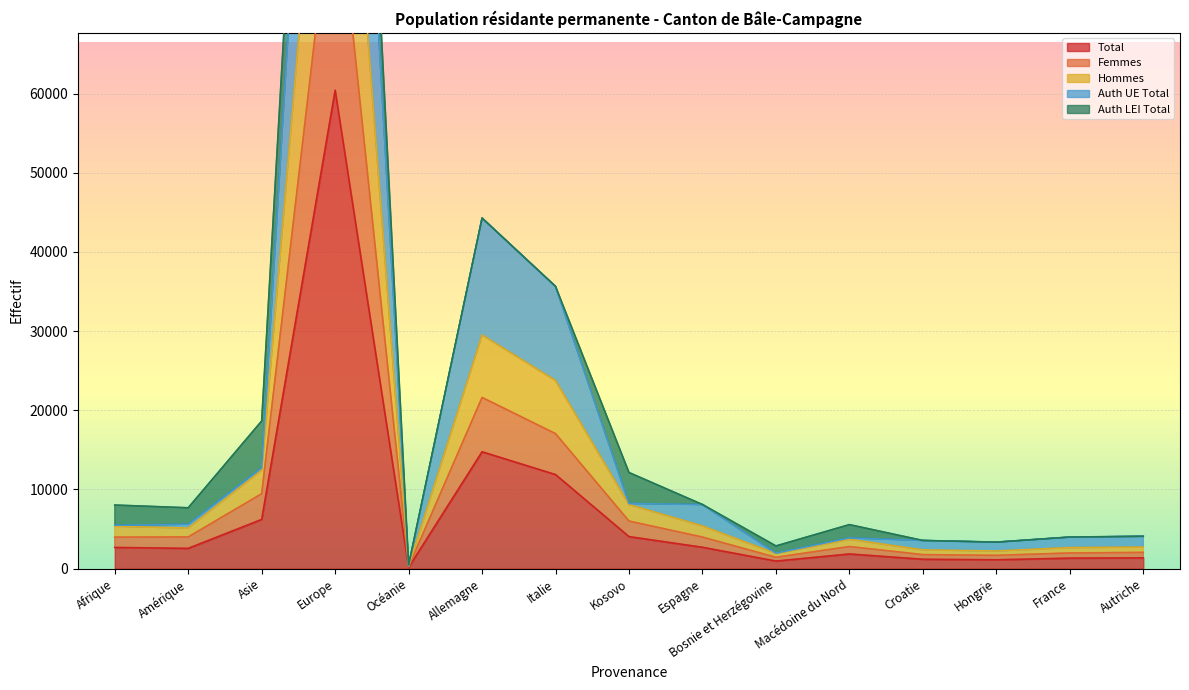

Read the Total value at Allemagne, to the nearest 100.

14800